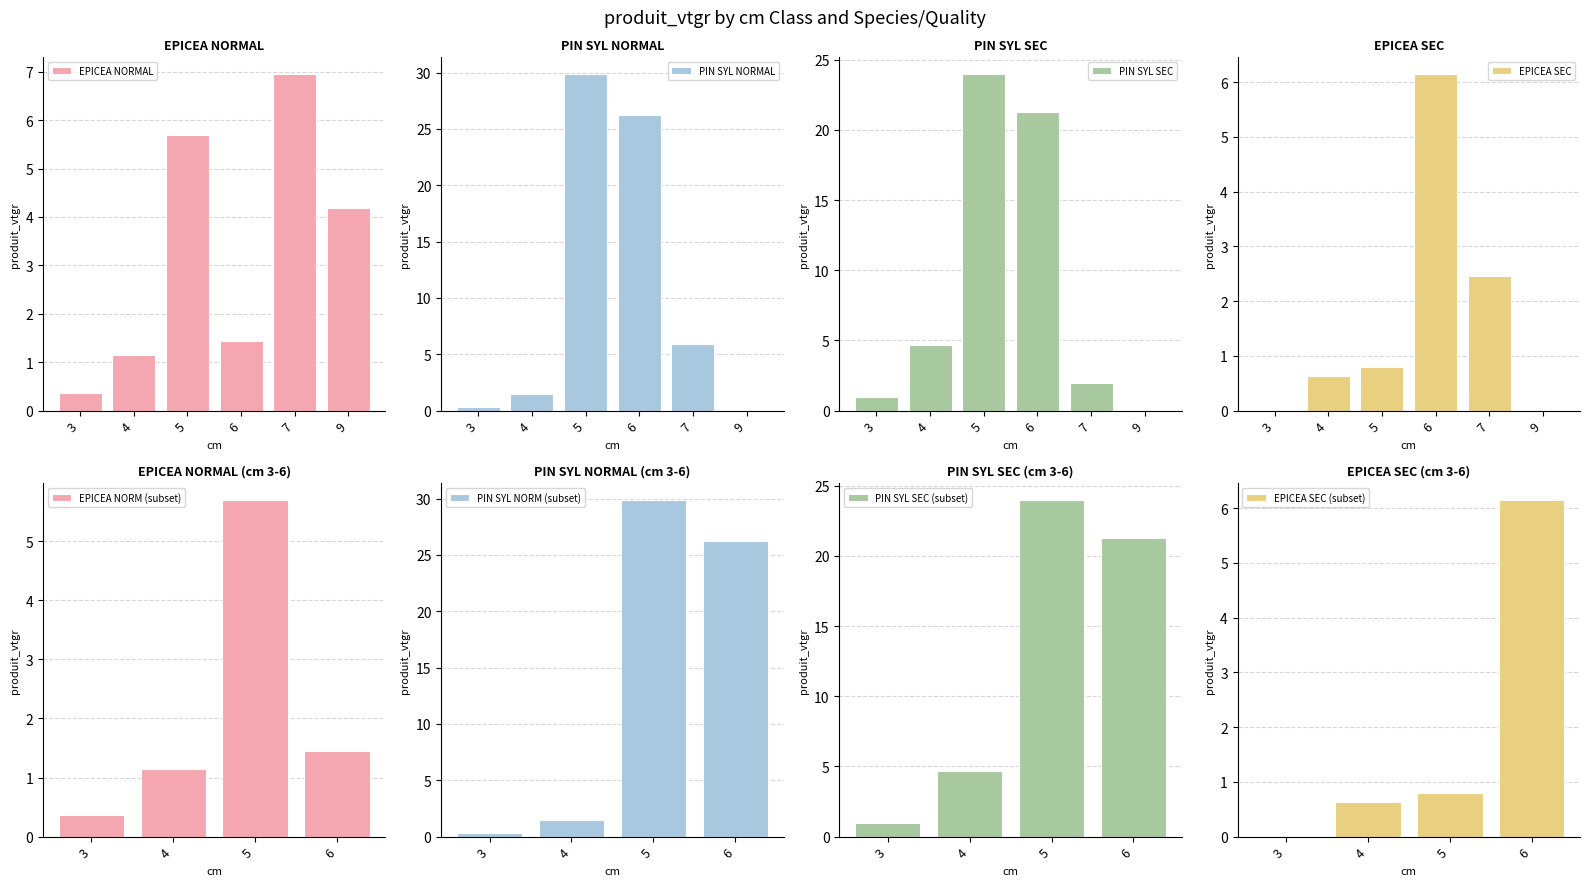

What is the value of the PIN SYLVESTRE (SEC) bar at the 1st from the left?

1.0